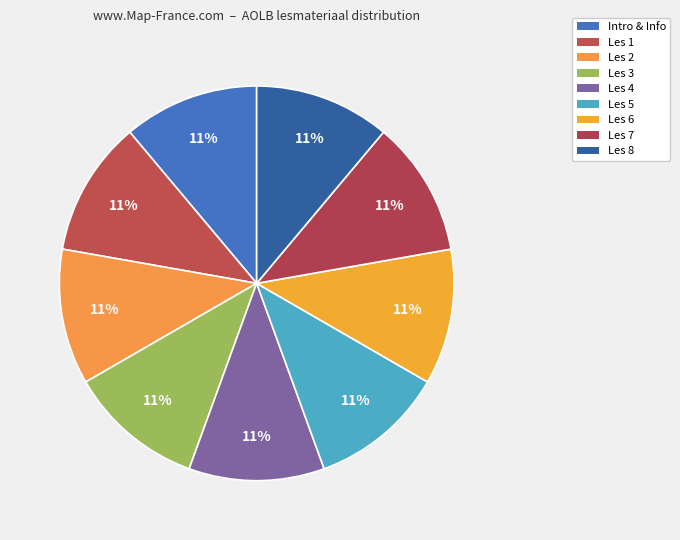

Between Les 8 and Les 6, which is larger?

Les 8